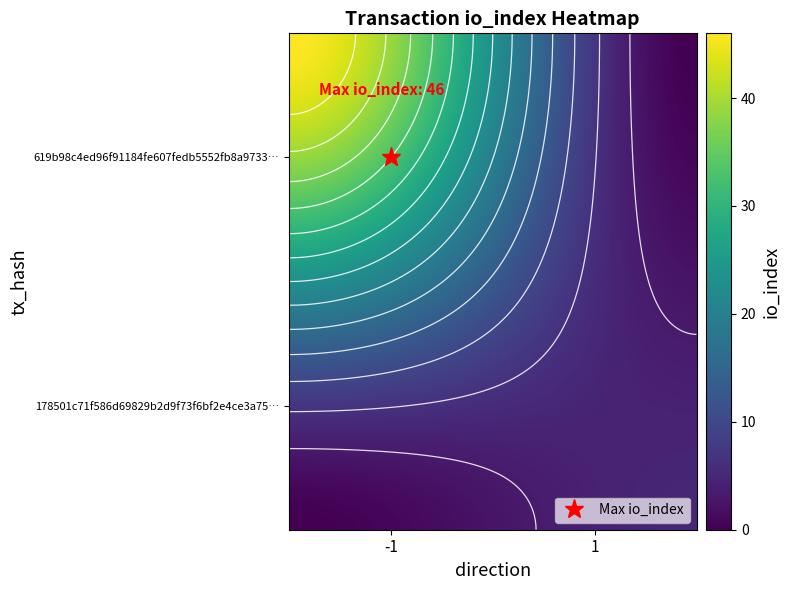

Rank the series by their average value, from highest to lowest.

619b98c4ed96f91184fe607fedb5552fb8a9733, 178501c71f586d69829b2d9f73f6bf2e4ce3a75